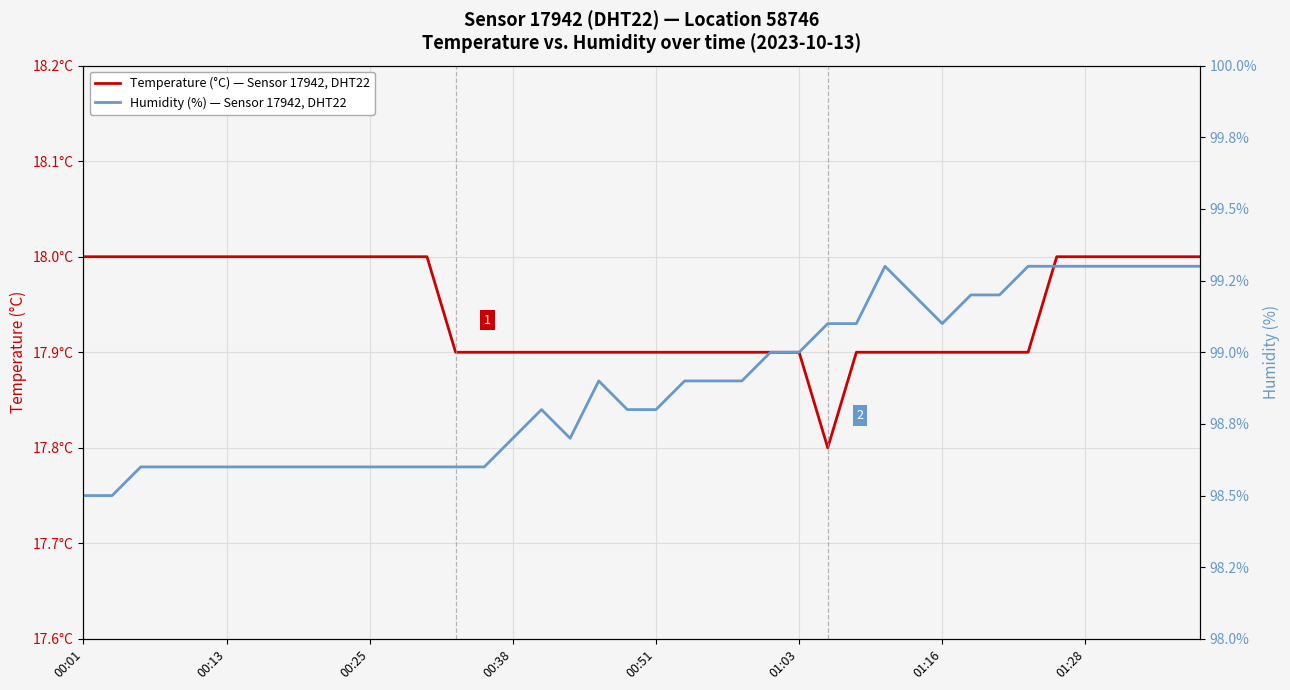

What is the value of the Humidity (%) — Sensor 17942, DHT22 point at the 18th from the left?

98.7